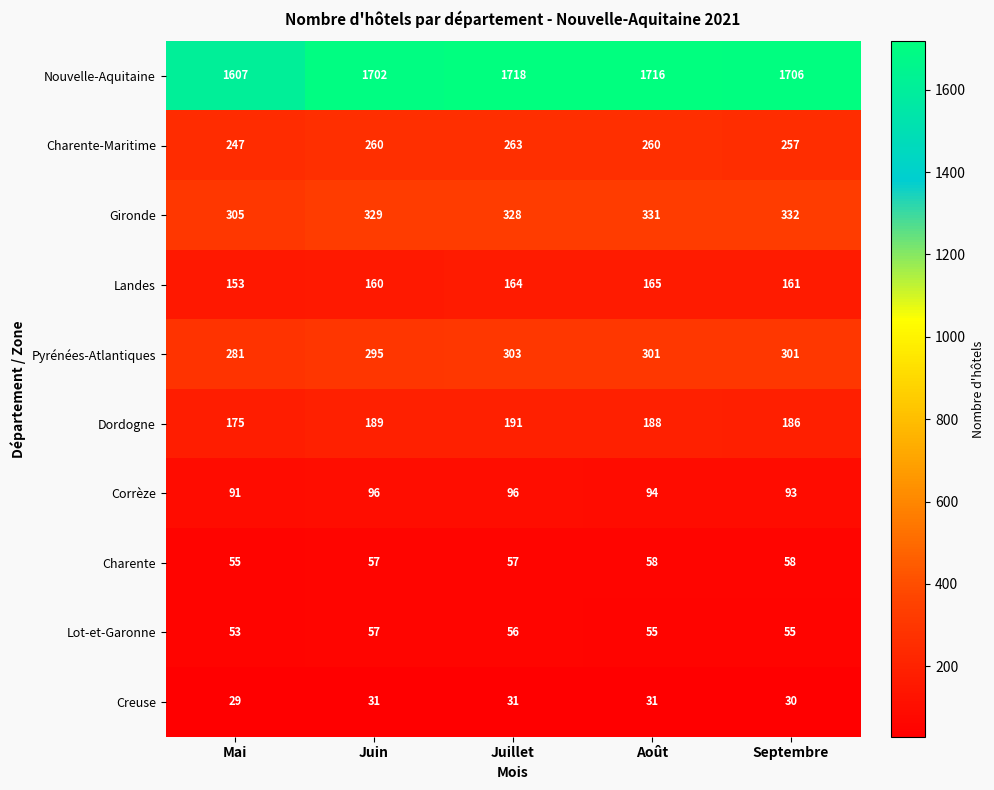

Is it true that Charente-Maritime equals 260 at Août?

True